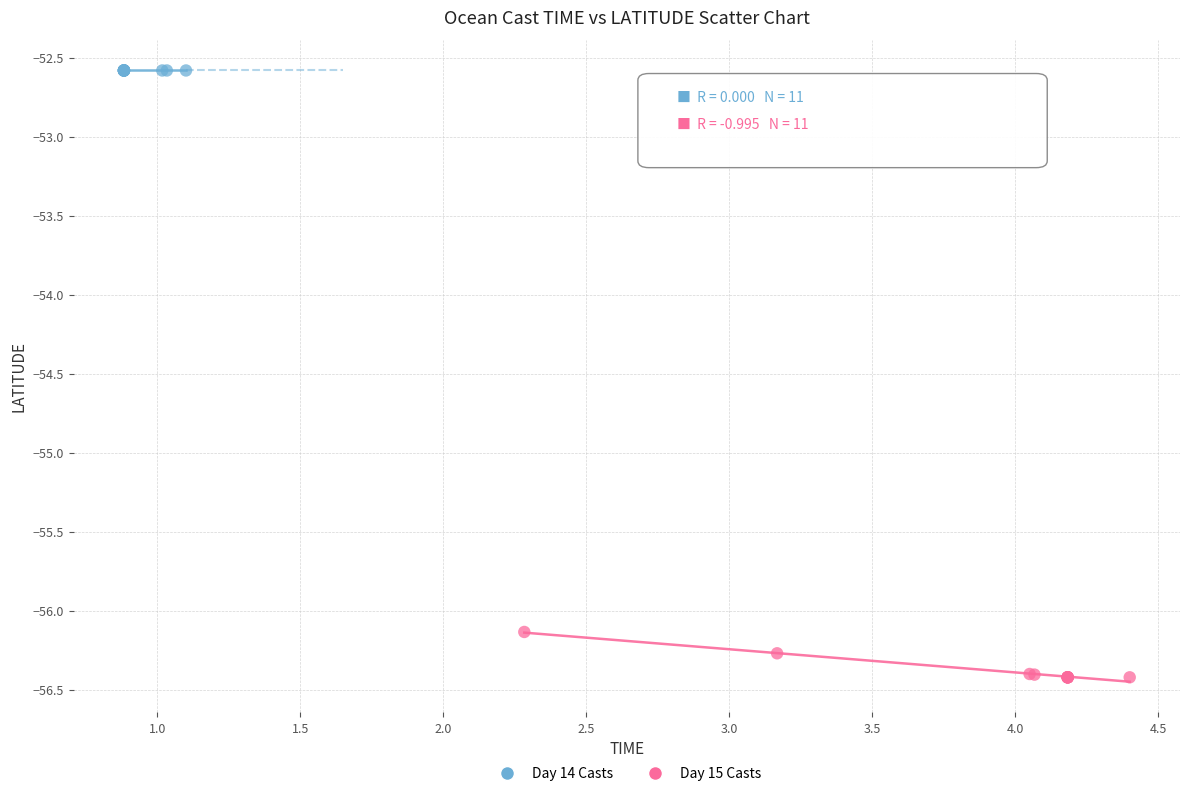

Which series contains the highest Y value?

Day 14 Casts